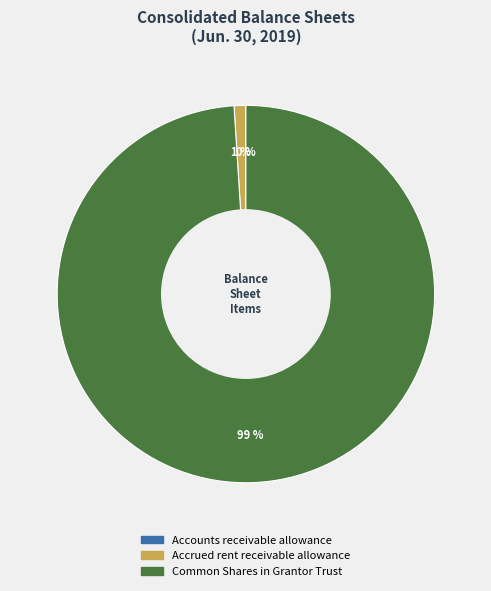

Combined, do Accrued rent receivable allowance and Common Shares in Grantor Trust account for over 50%?

Yes